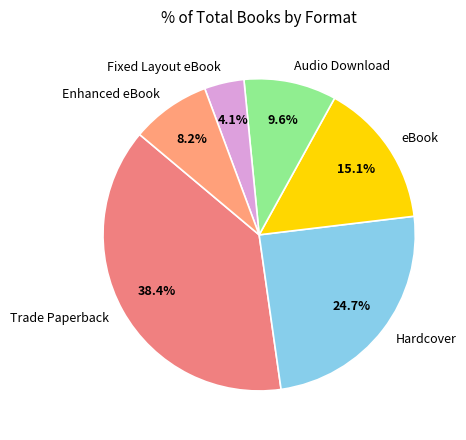

How many segments does this pie chart have?

6